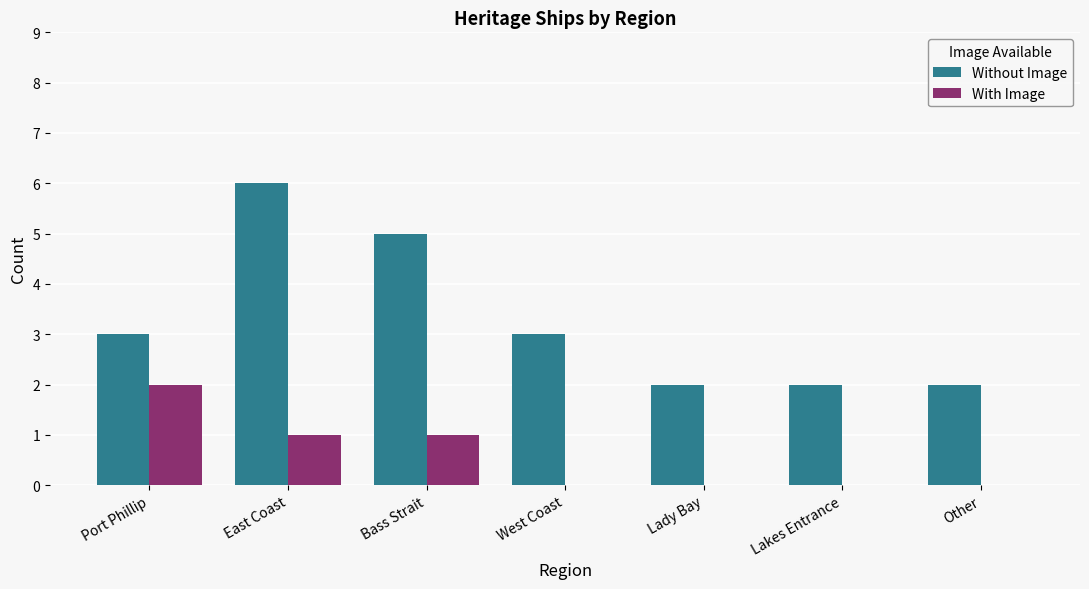

Which label corresponds to the largest value in the chart?

East Coast